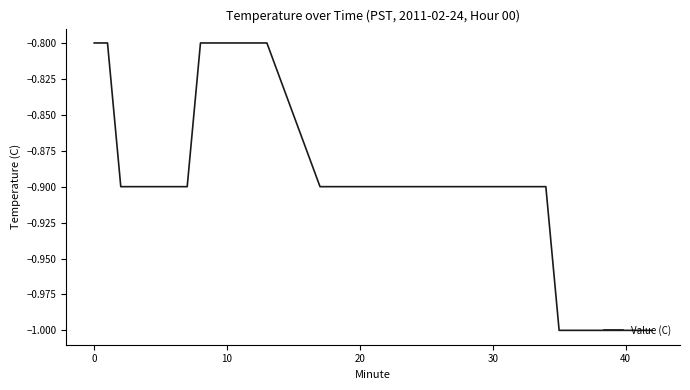

What is the difference between the second highest and minimum values?

0.2